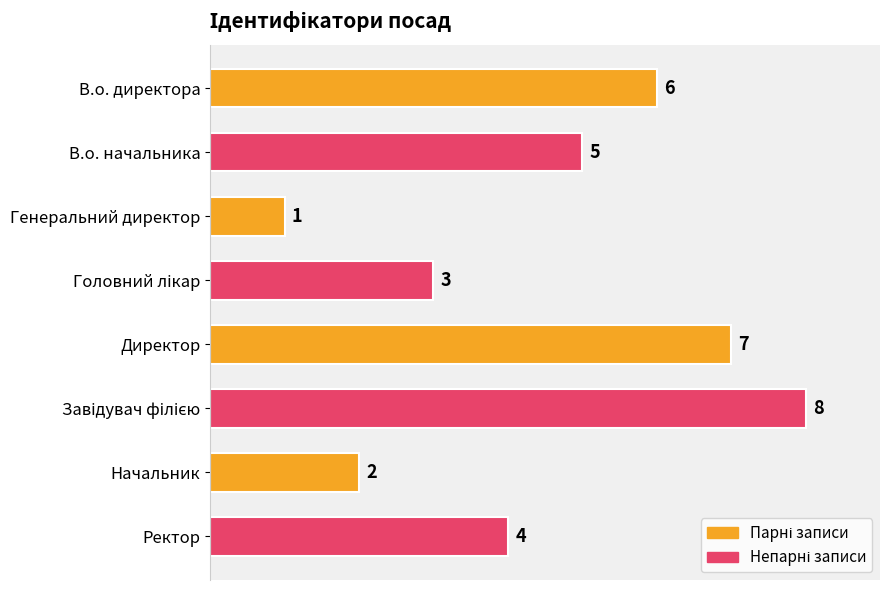

Count the values in the range 3 to 7.

5